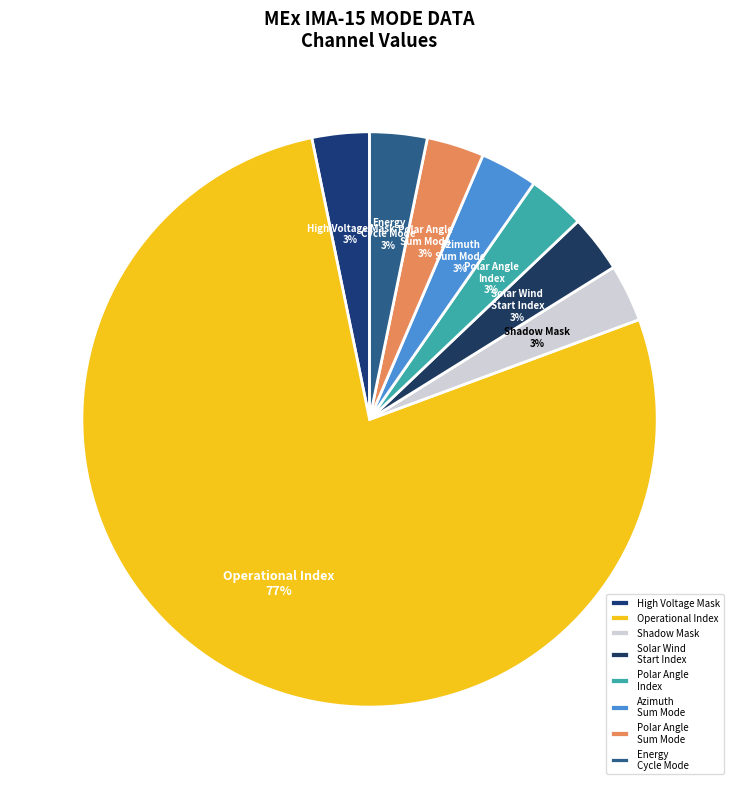

How many segments does this pie chart have?

8